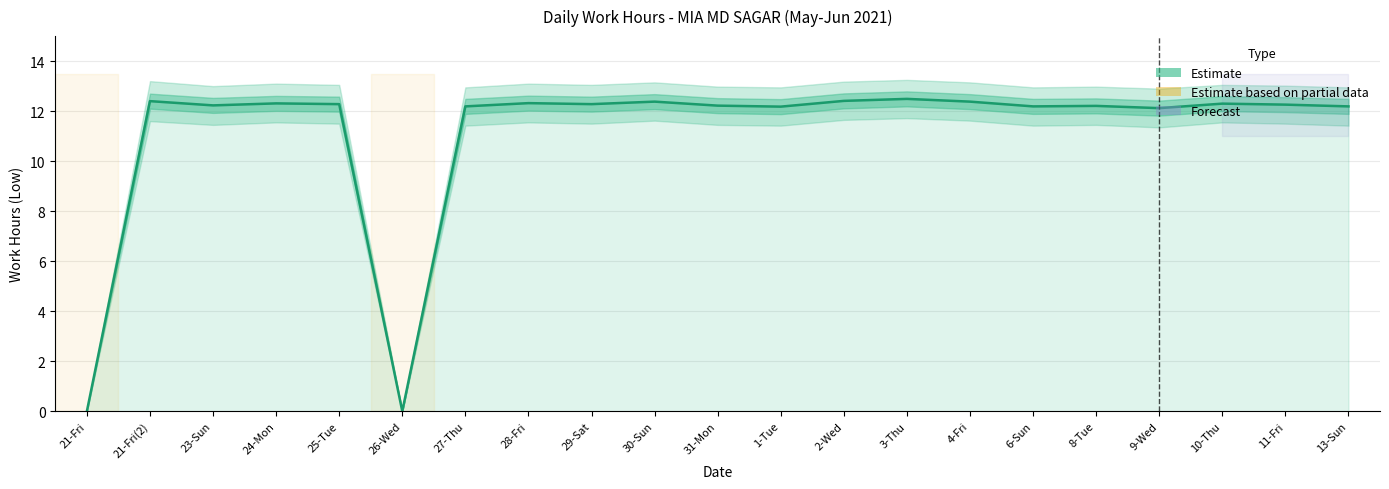

Where does the data first go above 12?

21-Fri(2)